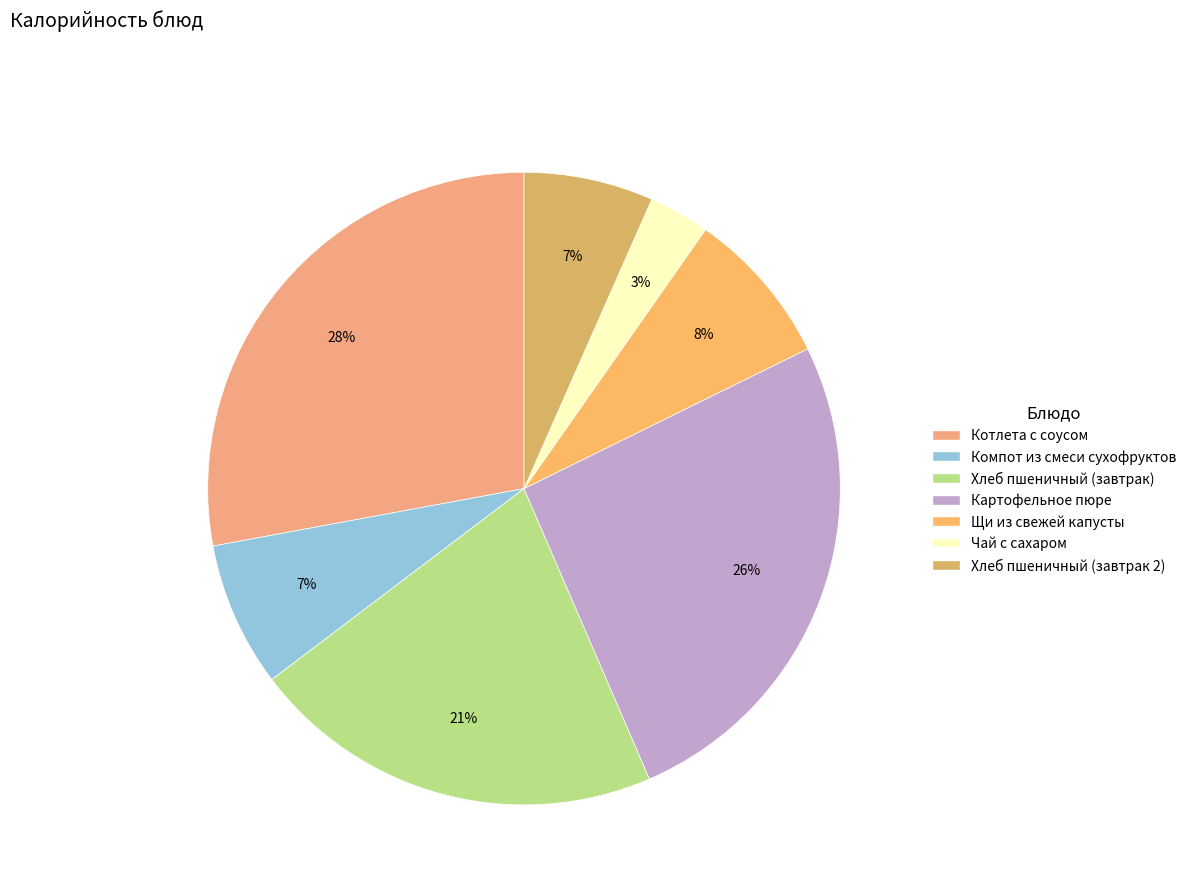

Count the number of slices in the pie.

7